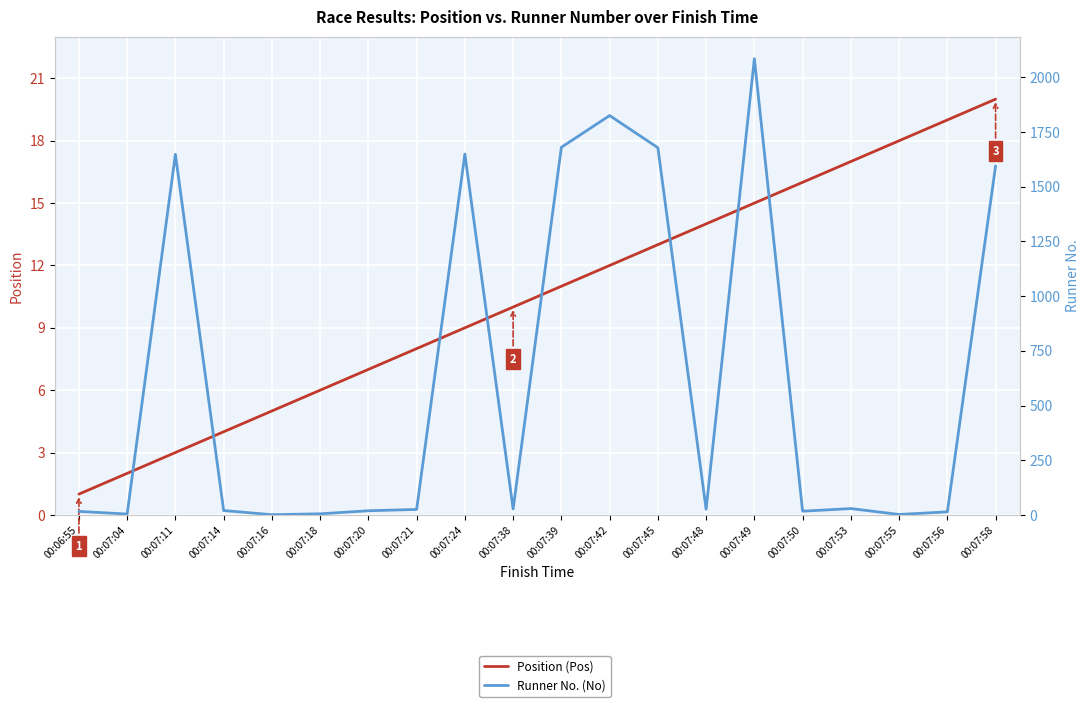

What is the difference between the second highest and minimum values in the Runner No. (No) series?

1824